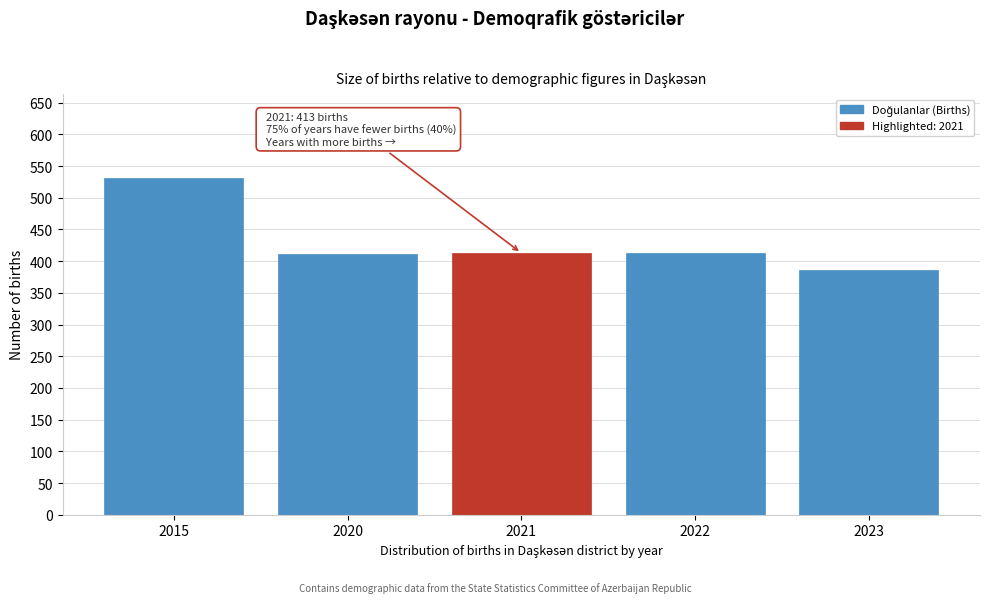

What is the maximum value shown in the chart?

531